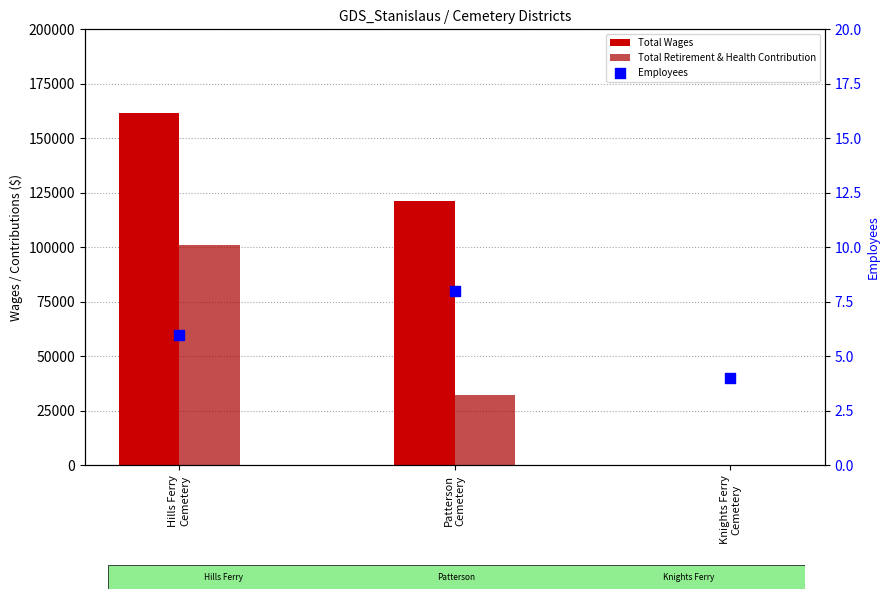

What are all the series names shown in the legend?

Total Wages, Total Retirement & Health Contribution, Employees